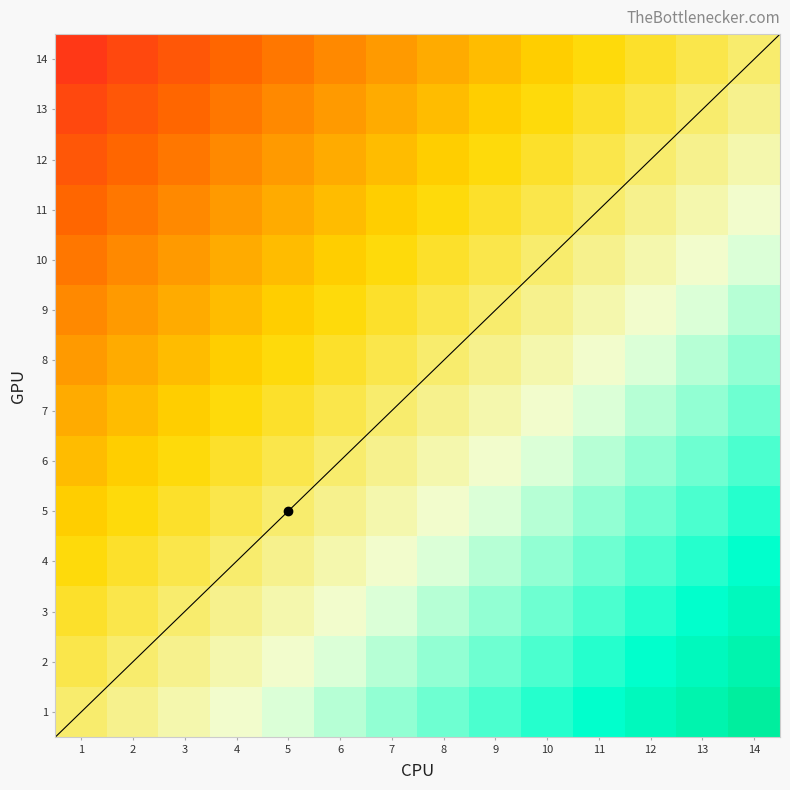

Reading left to right, transcribe all the data shown in this chart.

14: 1=-0.9	2=-0.9	3=-0.8	4=-0.7	5=-0.6	6=-0.6	7=-0.5	8=-0.4	9=-0.4	10=-0.3	11=-0.2	12=-0.1	13=-0.1	14=0.0
13: 1=-0.9	2=-0.8	3=-0.7	4=-0.6	5=-0.6	6=-0.5	7=-0.4	8=-0.4	9=-0.3	10=-0.2	11=-0.1	12=-0.1	13=0.0	14=0.1
12: 1=-0.8	2=-0.7	3=-0.6	4=-0.6	5=-0.5	6=-0.4	7=-0.4	8=-0.3	9=-0.2	10=-0.1	11=-0.1	12=0.0	13=0.1	14=0.1
11: 1=-0.7	2=-0.6	3=-0.6	4=-0.5	5=-0.4	6=-0.4	7=-0.3	8=-0.2	9=-0.1	10=-0.1	11=0.0	12=0.1	13=0.1	14=0.2
10: 1=-0.6	2=-0.6	3=-0.5	4=-0.4	5=-0.4	6=-0.3	7=-0.2	8=-0.1	9=-0.1	10=0.0	11=0.1	12=0.1	13=0.2	14=0.3
9: 1=-0.6	2=-0.5	3=-0.4	4=-0.4	5=-0.3	6=-0.2	7=-0.1	8=-0.1	9=0.0	10=0.1	11=0.1	12=0.2	13=0.3	14=0.4
8: 1=-0.5	2=-0.4	3=-0.4	4=-0.3	5=-0.2	6=-0.1	7=-0.1	8=0.0	9=0.1	10=0.1	11=0.2	12=0.3	13=0.4	14=0.4
7: 1=-0.4	2=-0.4	3=-0.3	4=-0.2	5=-0.1	6=-0.1	7=0.0	8=0.1	9=0.1	10=0.2	11=0.3	12=0.4	13=0.4	14=0.5
6: 1=-0.4	2=-0.3	3=-0.2	4=-0.1	5=-0.1	6=0.0	7=0.1	8=0.1	9=0.2	10=0.3	11=0.4	12=0.4	13=0.5	14=0.6
5: 1=-0.3	2=-0.2	3=-0.1	4=-0.1	5=0.0	6=0.1	7=0.1	8=0.2	9=0.3	10=0.4	11=0.4	12=0.5	13=0.6	14=0.6
4: 1=-0.2	2=-0.1	3=-0.1	4=0.0	5=0.1	6=0.1	7=0.2	8=0.3	9=0.4	10=0.4	11=0.5	12=0.6	13=0.6	14=0.7
3: 1=-0.1	2=-0.1	3=0.0	4=0.1	5=0.1	6=0.2	7=0.3	8=0.4	9=0.4	10=0.5	11=0.6	12=0.6	13=0.7	14=0.8
2: 1=-0.1	2=0.0	3=0.1	4=0.1	5=0.2	6=0.3	7=0.4	8=0.4	9=0.5	10=0.6	11=0.6	12=0.7	13=0.8	14=0.9
1: 1=0.0	2=0.1	3=0.1	4=0.2	5=0.3	6=0.4	7=0.4	8=0.5	9=0.6	10=0.6	11=0.7	12=0.8	13=0.9	14=0.9